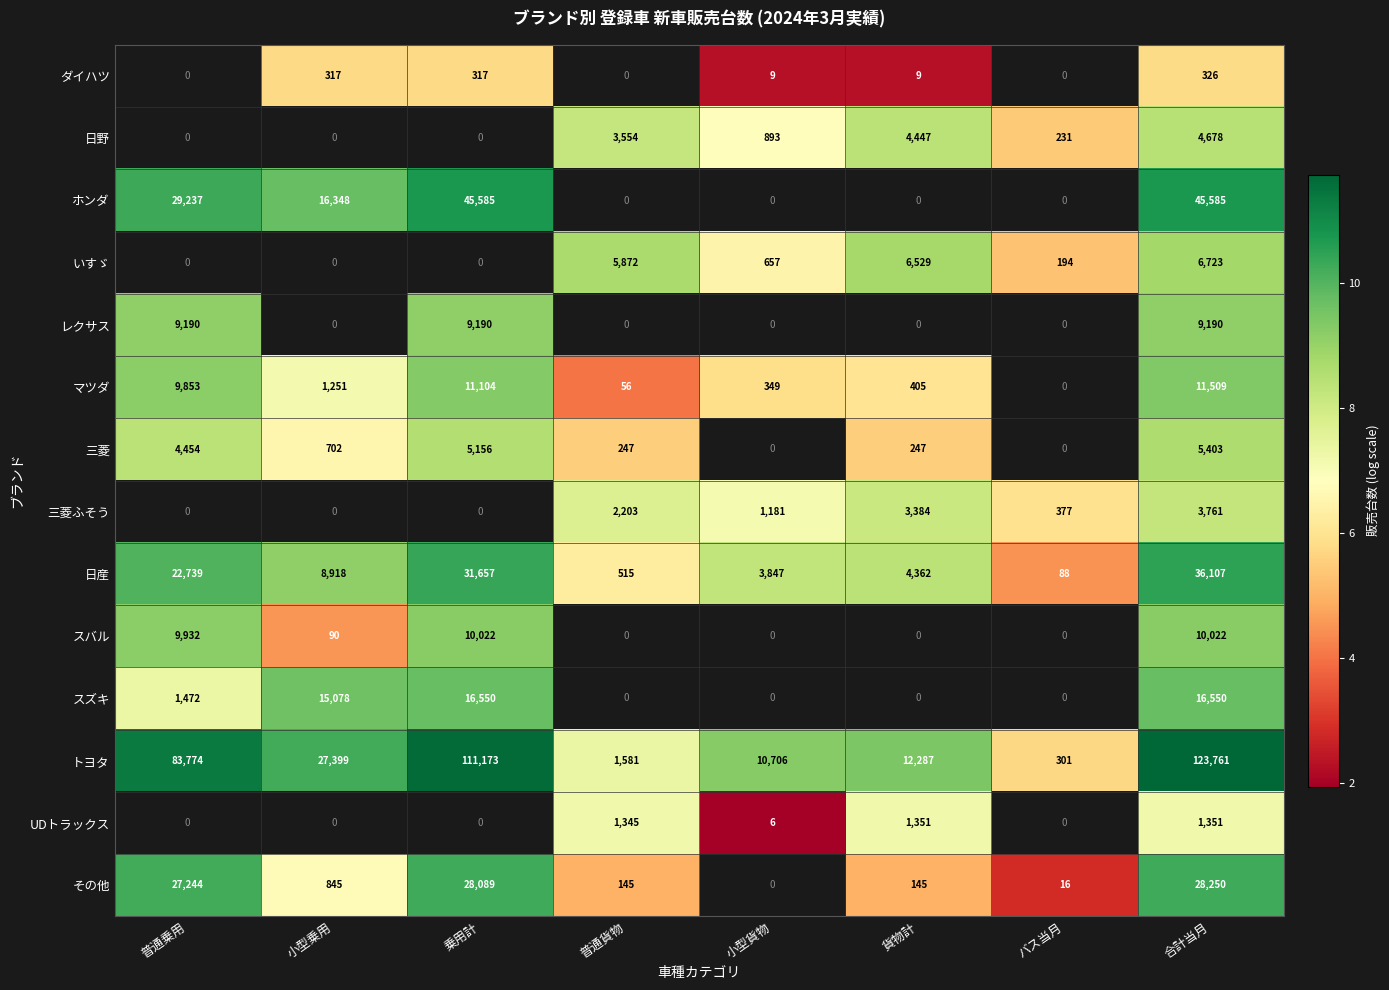

True or false: UDトラックス has a value of 1345 at 普通貨物.

True